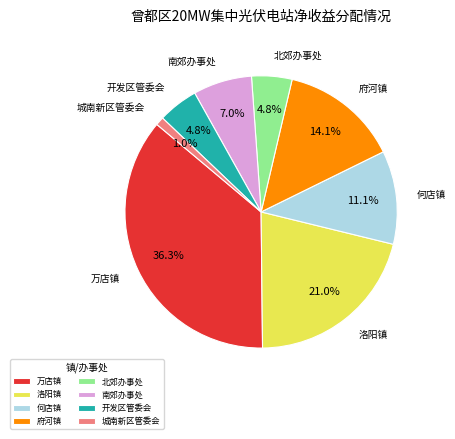

Count the number of slices in the pie.

8